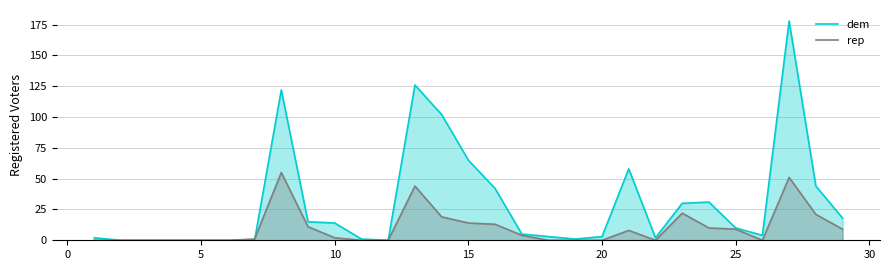

True or false: dem has a value of 65 at 15.

True